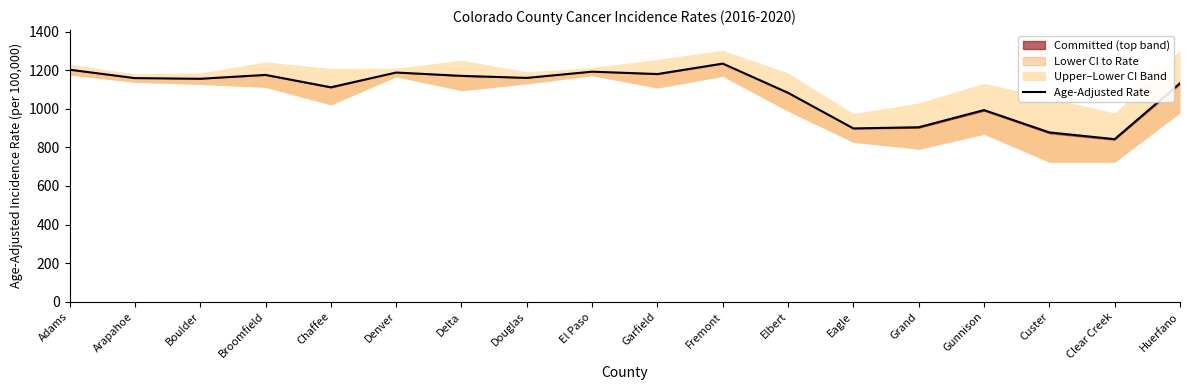

Where does the data first go above 1159?

Adams